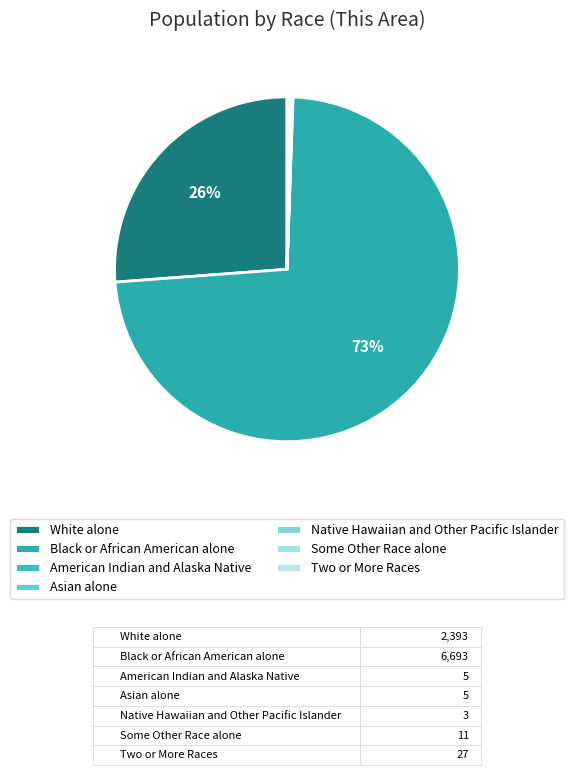

To the nearest percent, what is the average slice percentage?

14%